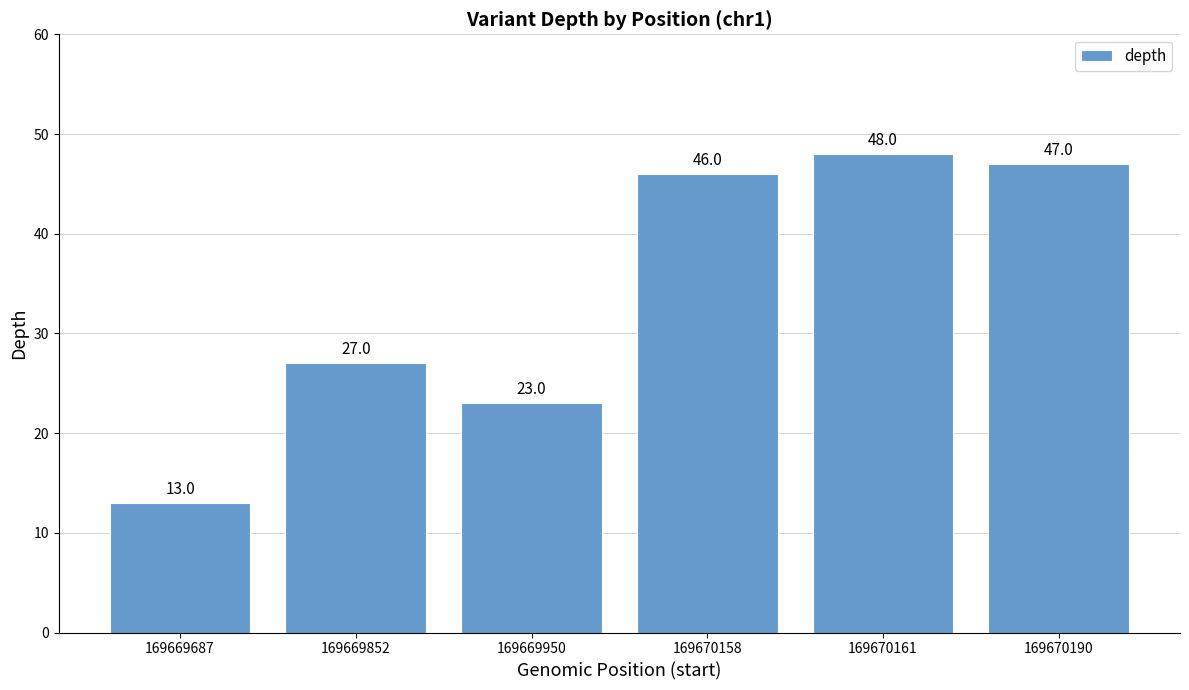

List the labels in order of value, largest first.

169670161, 169670190, 169670158, 169669852, 169669950, 169669687